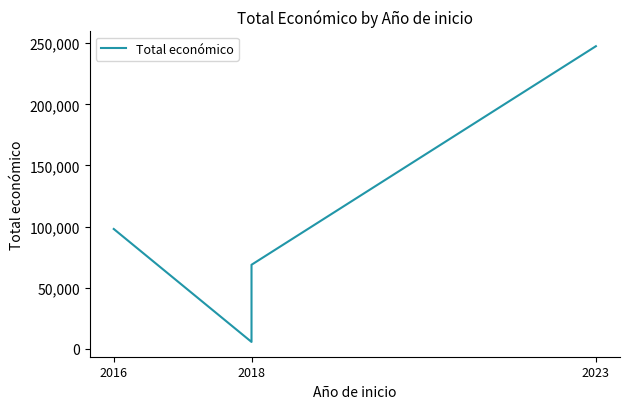

Where is the first local minimum?

2018